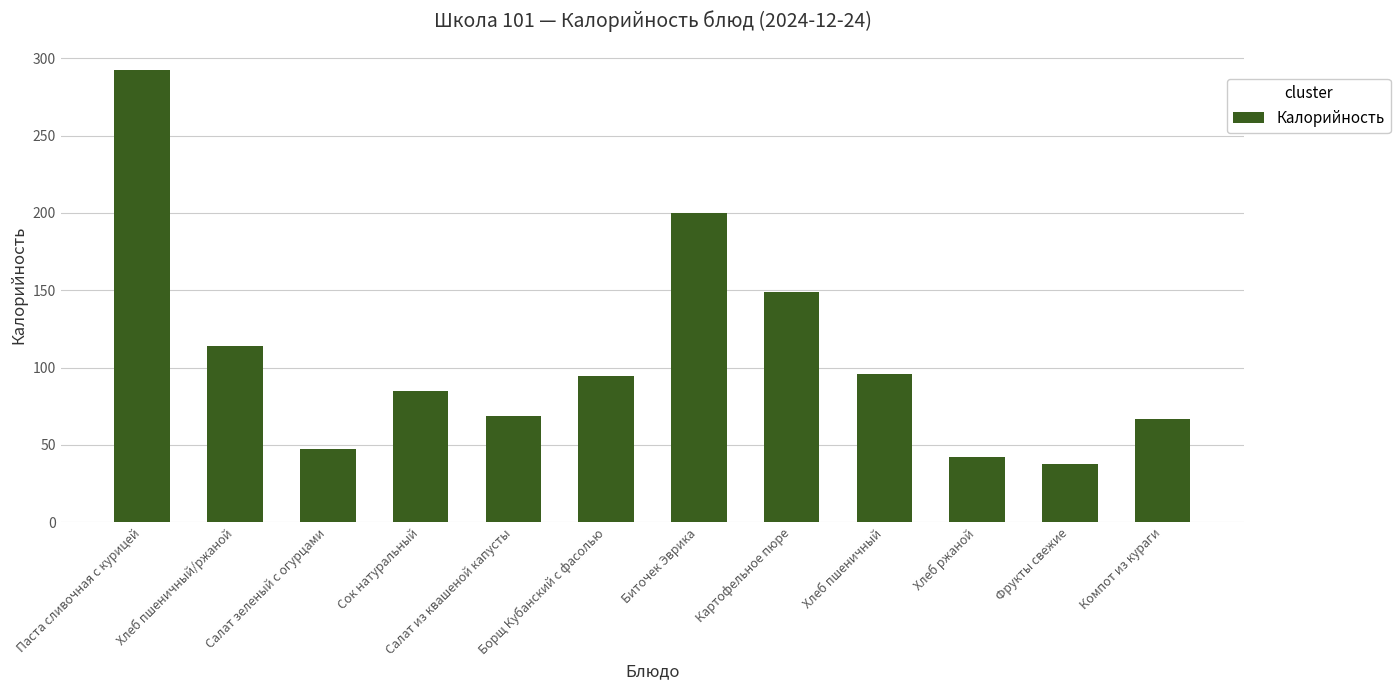

What is the difference between the second highest and minimum values?

162.1